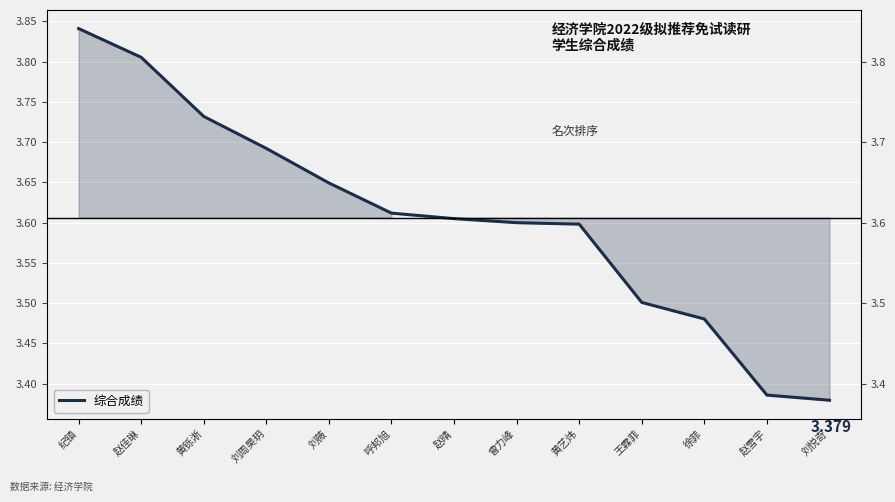

The value at 黄铄淅 is 3.7. True or false?

True